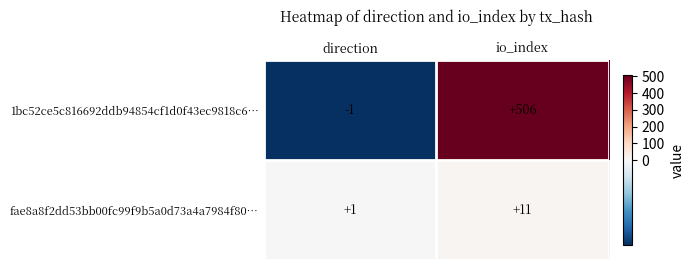

Which category has the lowest value across all series?

direction